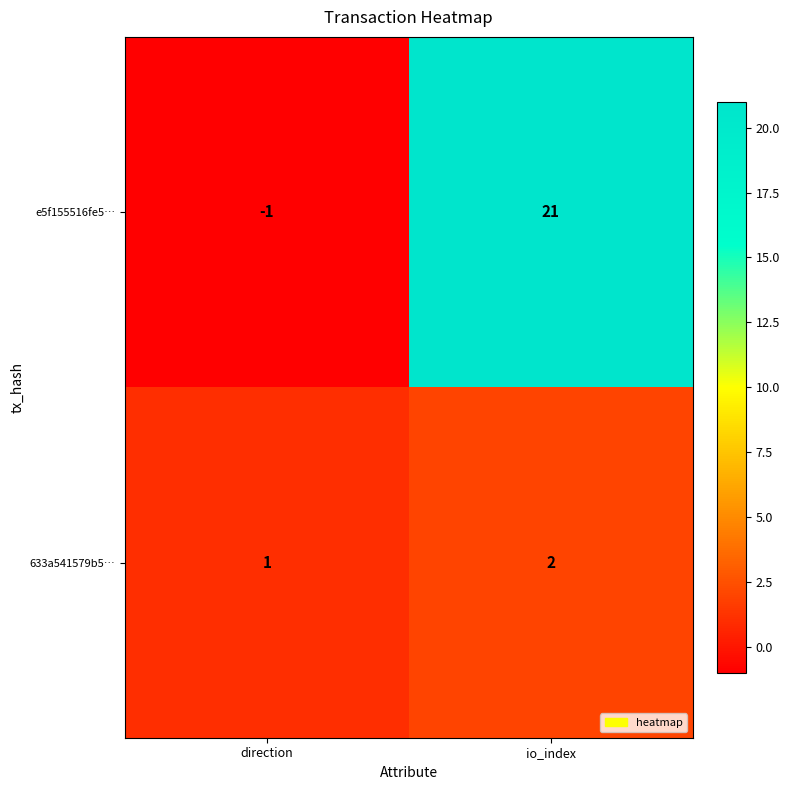

The 633a541579b5… series shows 3 at io_index. True or false?

False